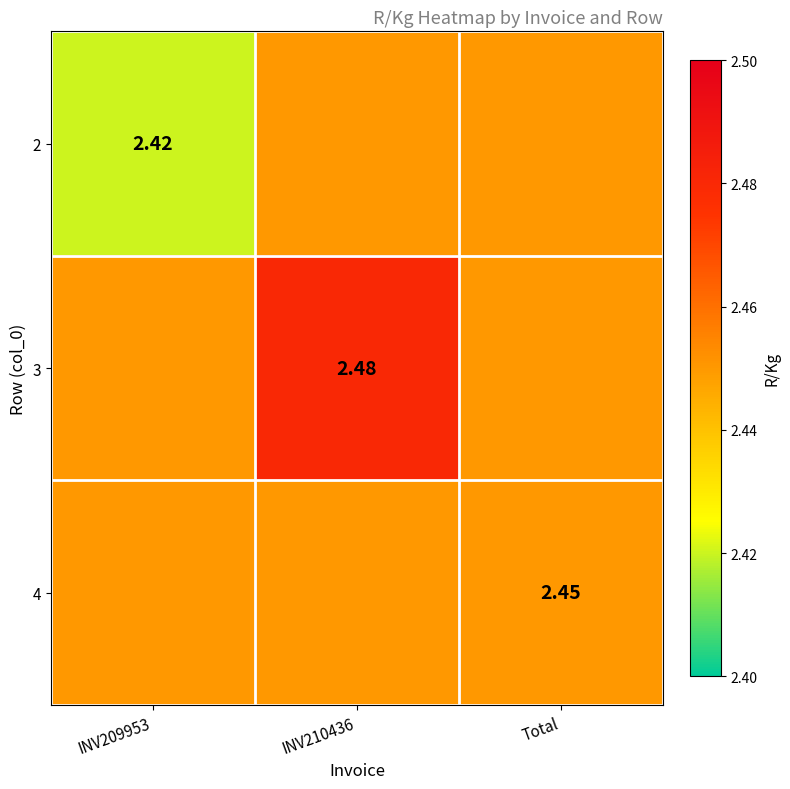

How many categories are shown in the chart?

3